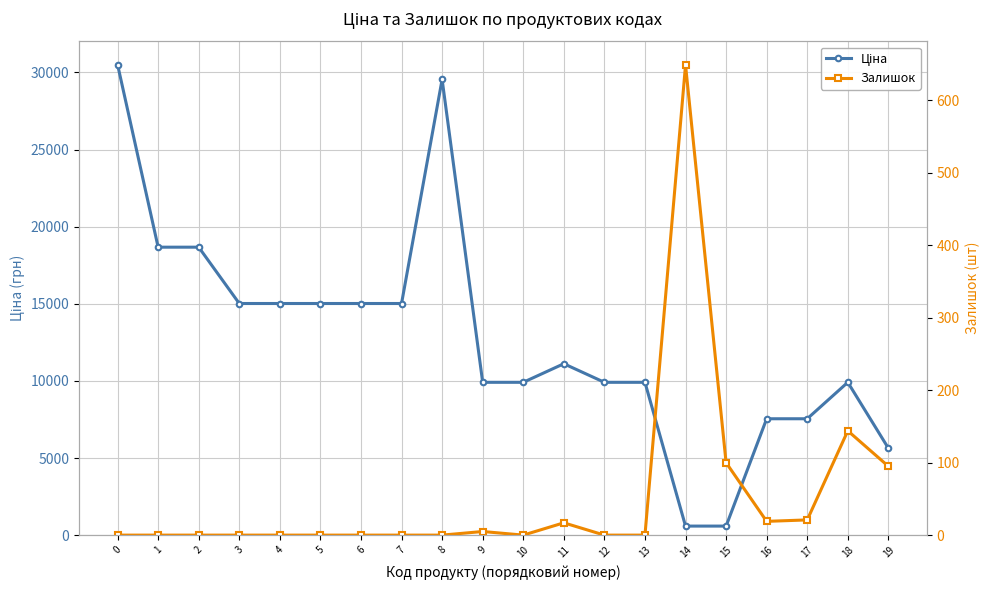

Where is the first local maximum for Ціна?

8